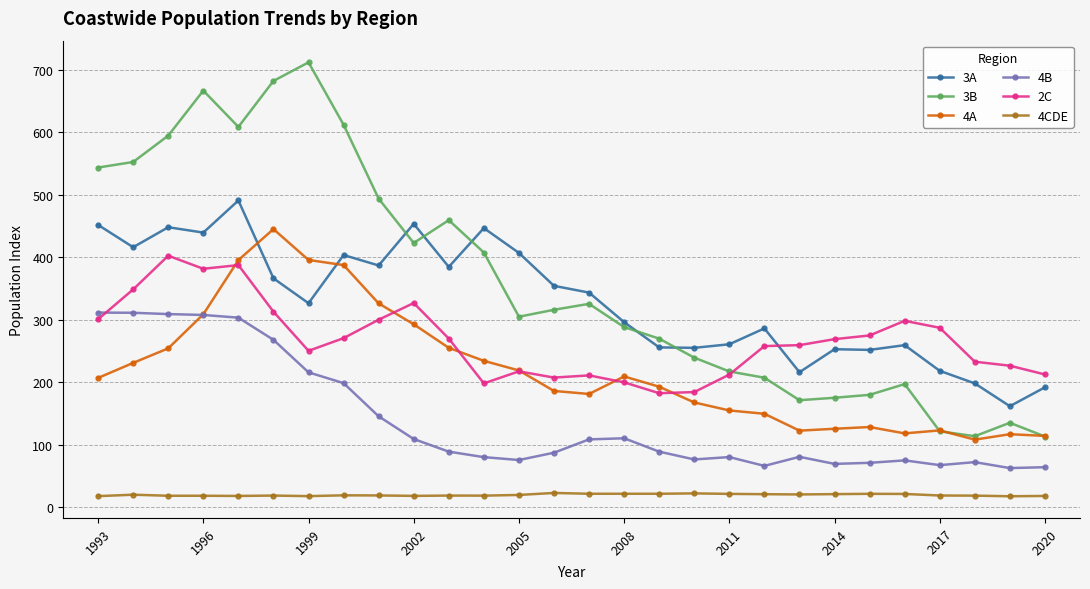

How many values in the 3A series exceed 343?

14